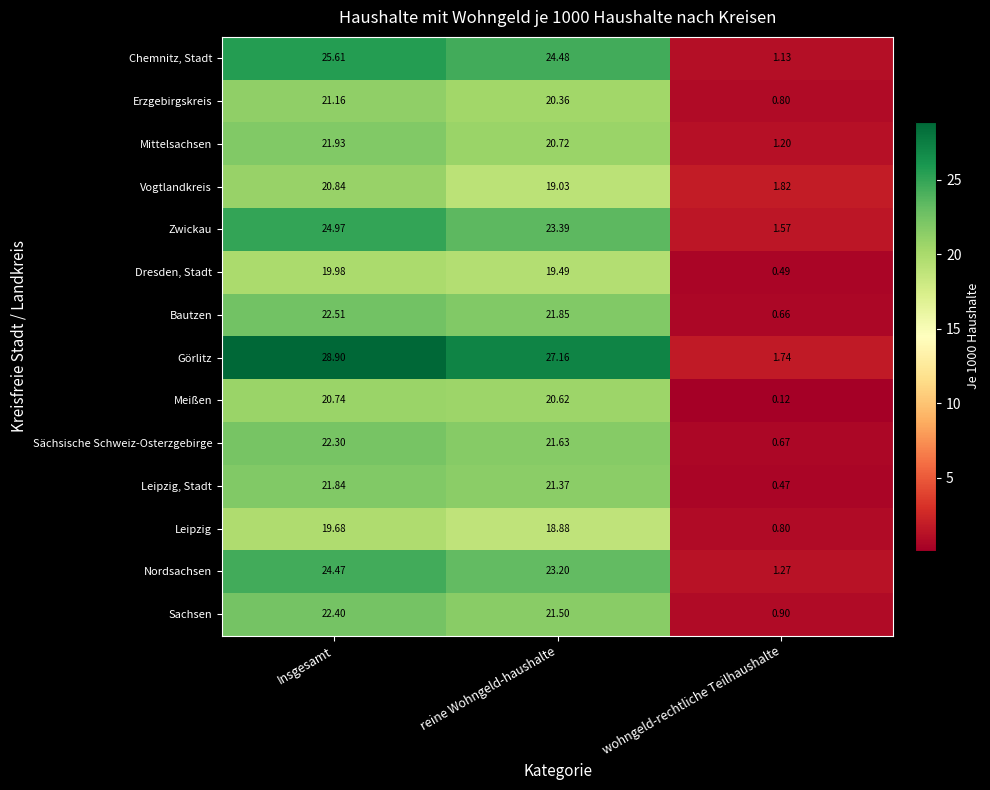

At which category is the sum across all series the highest?

Insgesamt